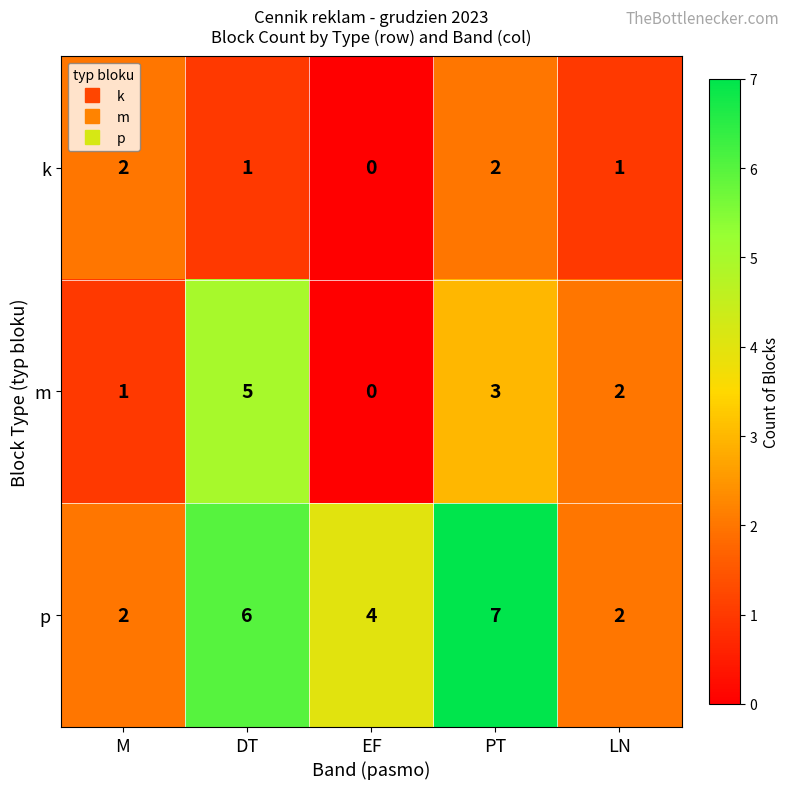

Rank the categories by m value from lowest to highest.

EF, M, LN, PT, DT